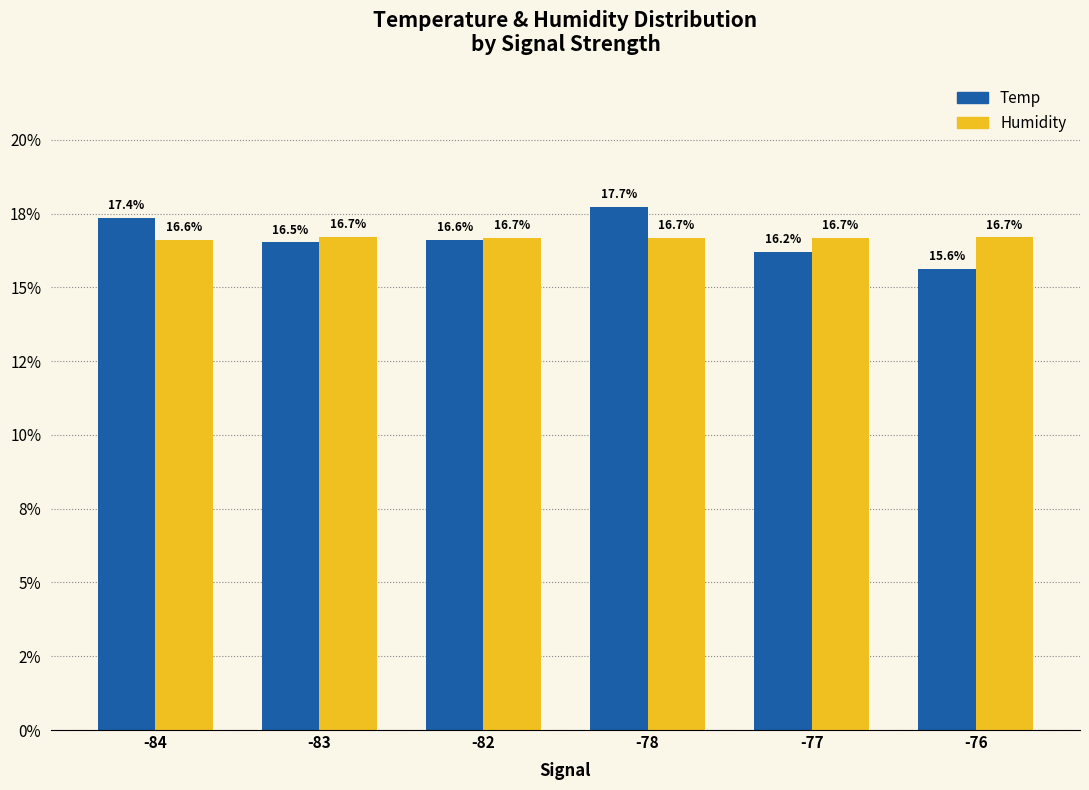

Which series has the largest range (max minus min)?

Temp